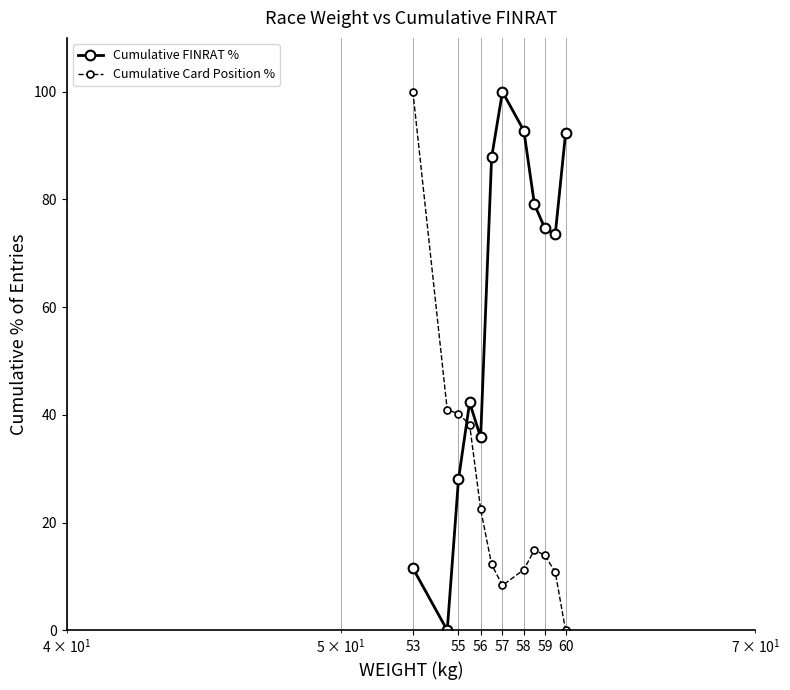

What is the value of the Cumulative FINRAT % point at the 9th from the left?

79.1